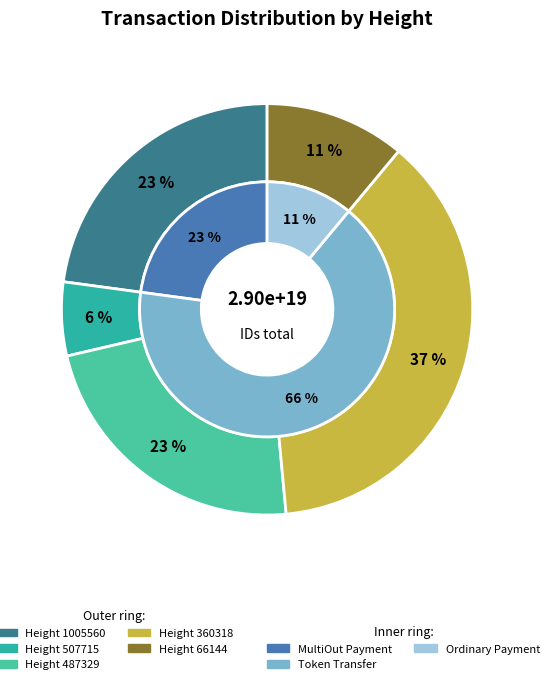

To the nearest percent, what is the combined percentage of Height 487329 and Height 360318?

60%